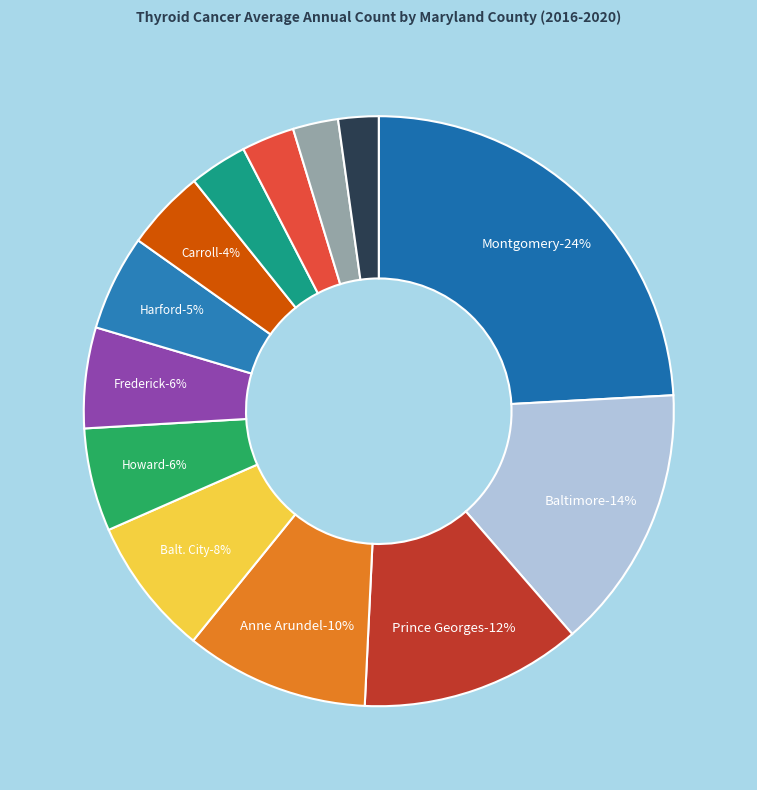

True or false: Charles County accounts for 1% of the total.

False